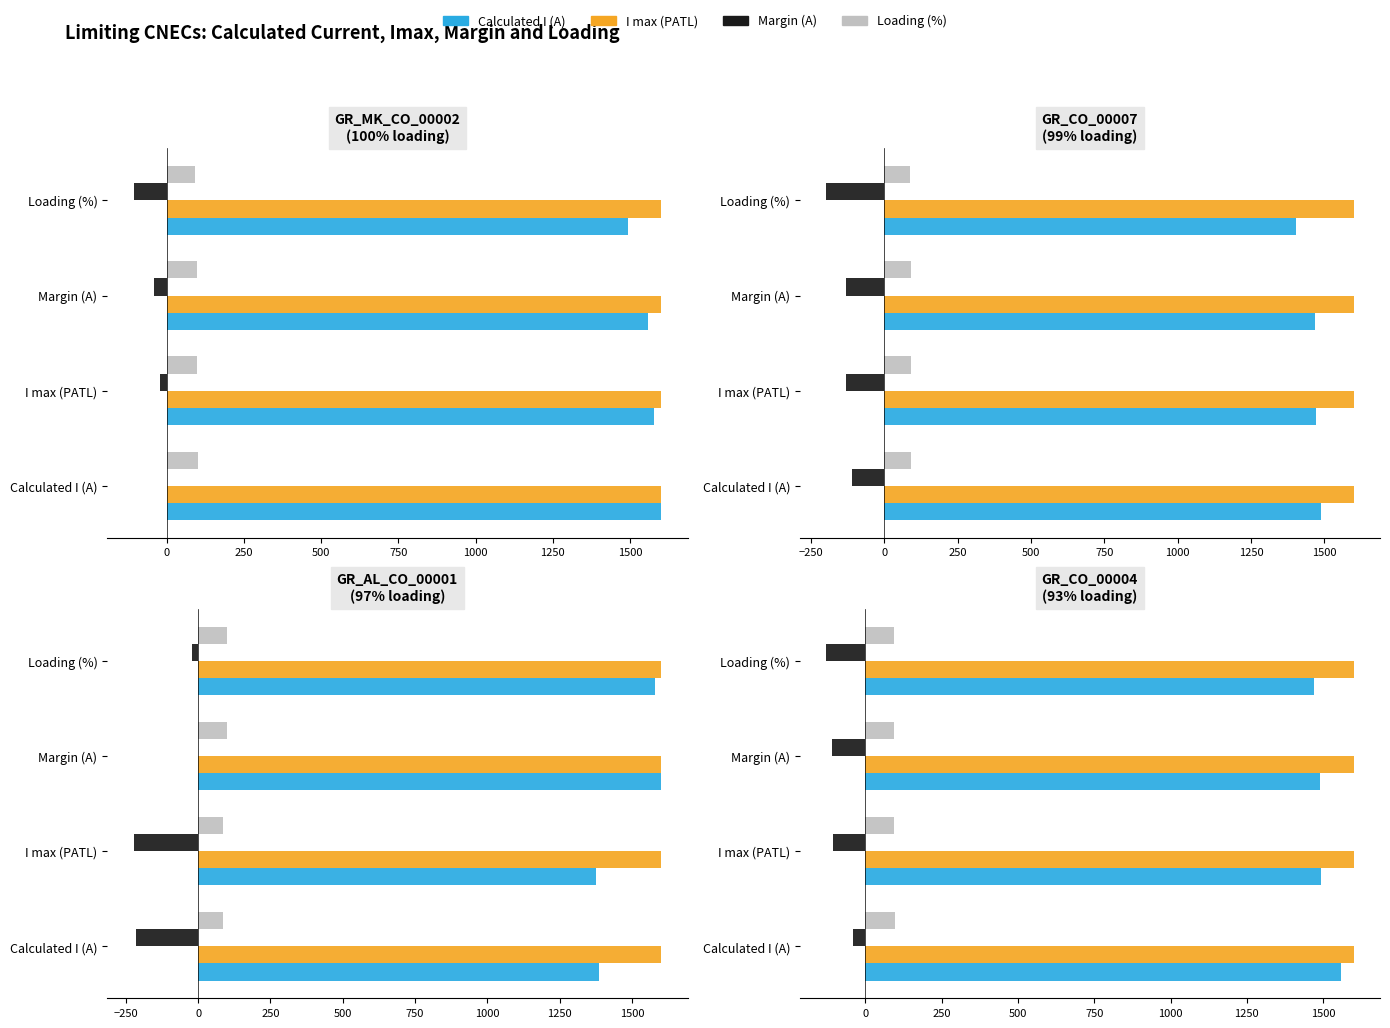

What is the total value across all series at 0?

1479.2